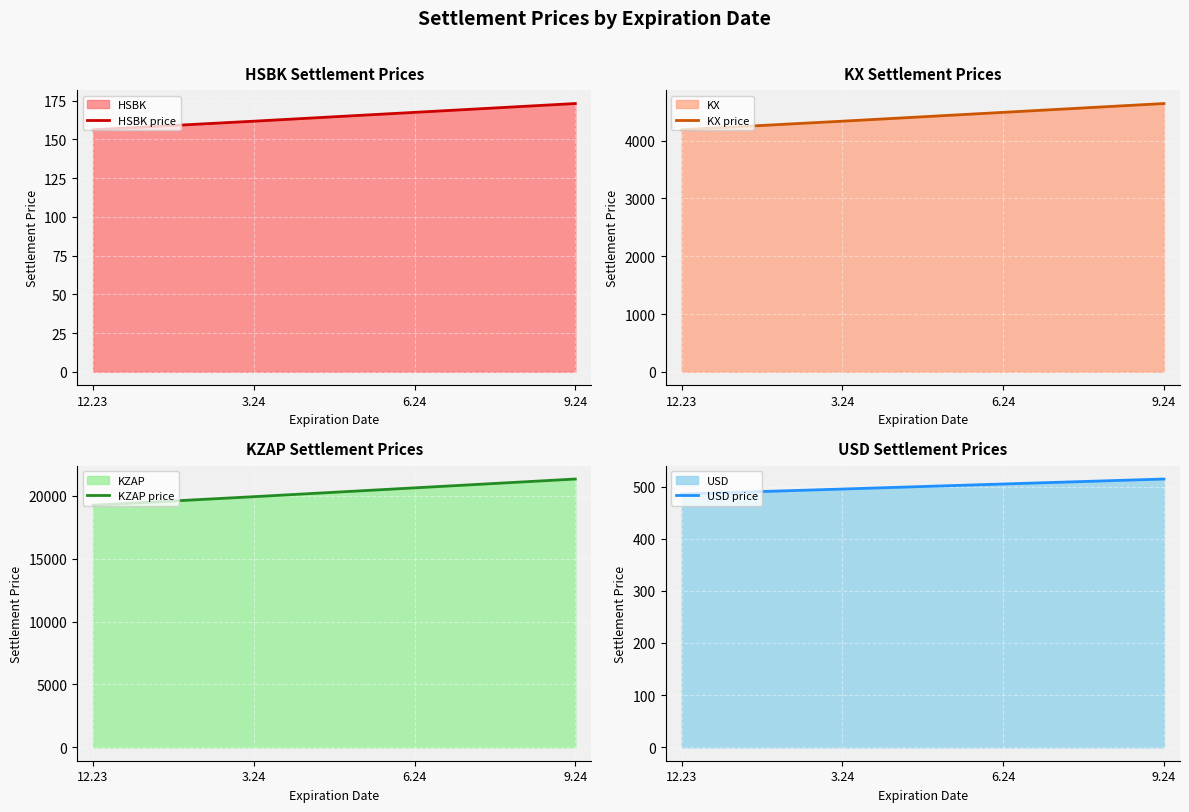

What is the label of the 4th point from the right?

12.23